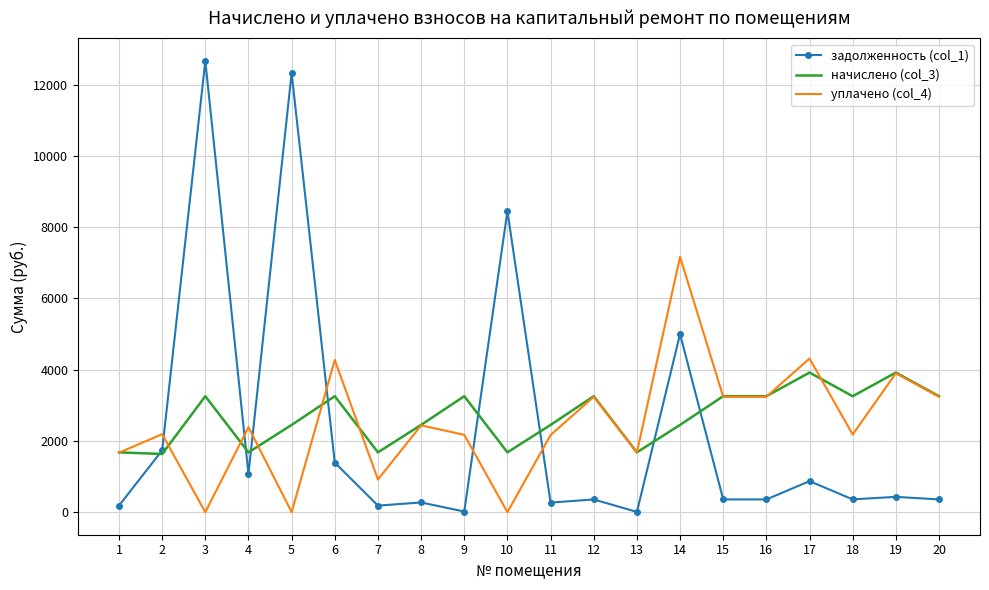

What is the sum of the задолженность (col_1) values at 3 and 16?

13024.8